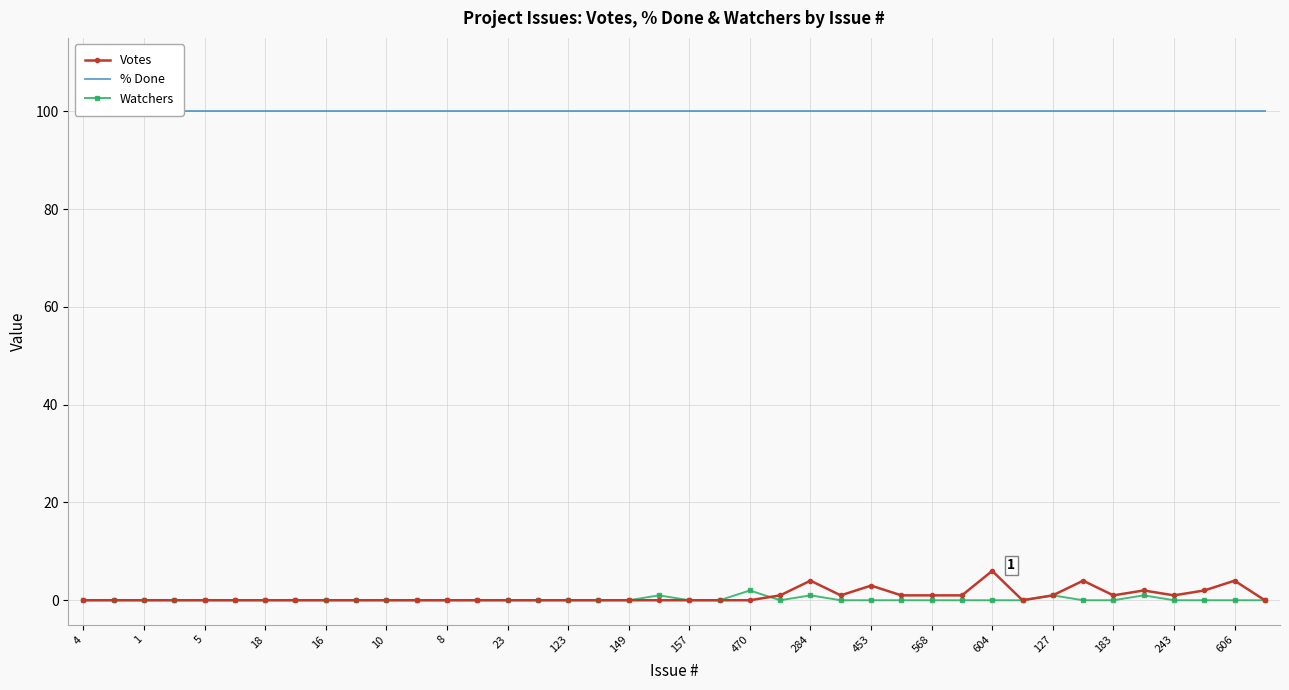

True or false: Watchers has more than 0 interior local peaks.

True